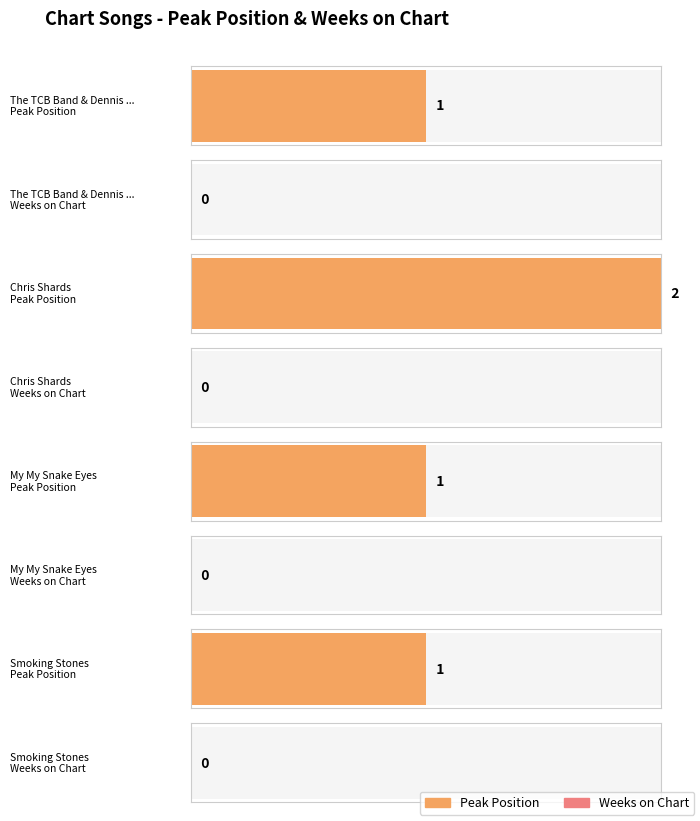

What are all the series names shown in the legend?

Peak Position, Weeks on Chart